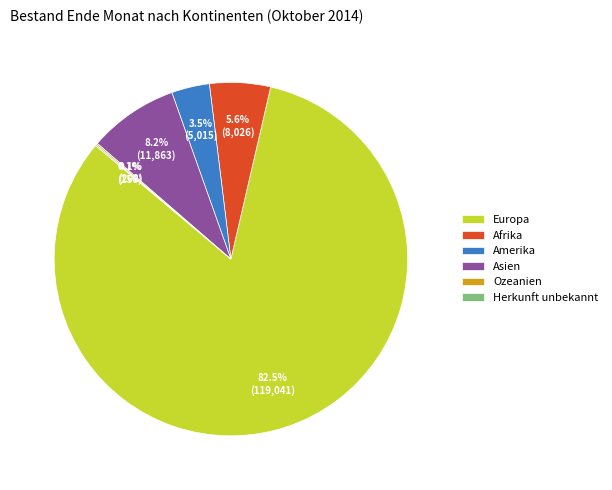

Does any single category account for the majority?

Yes